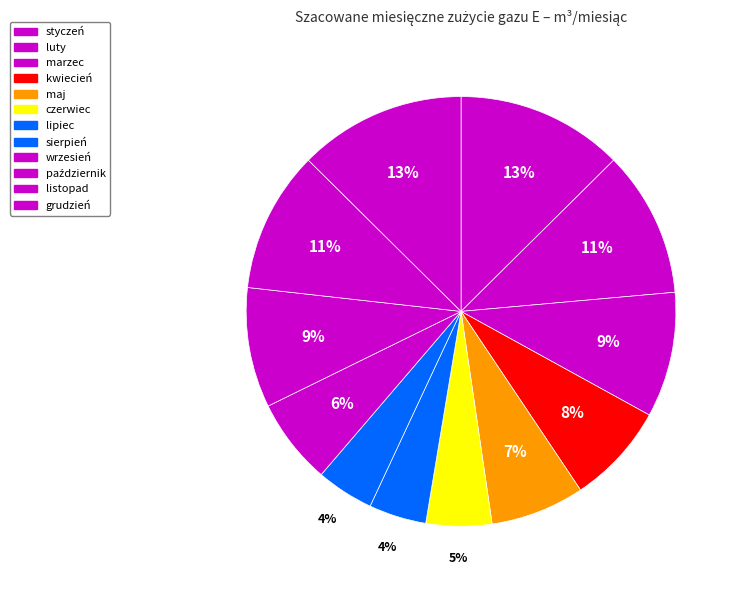

How many segments does this pie chart have?

12